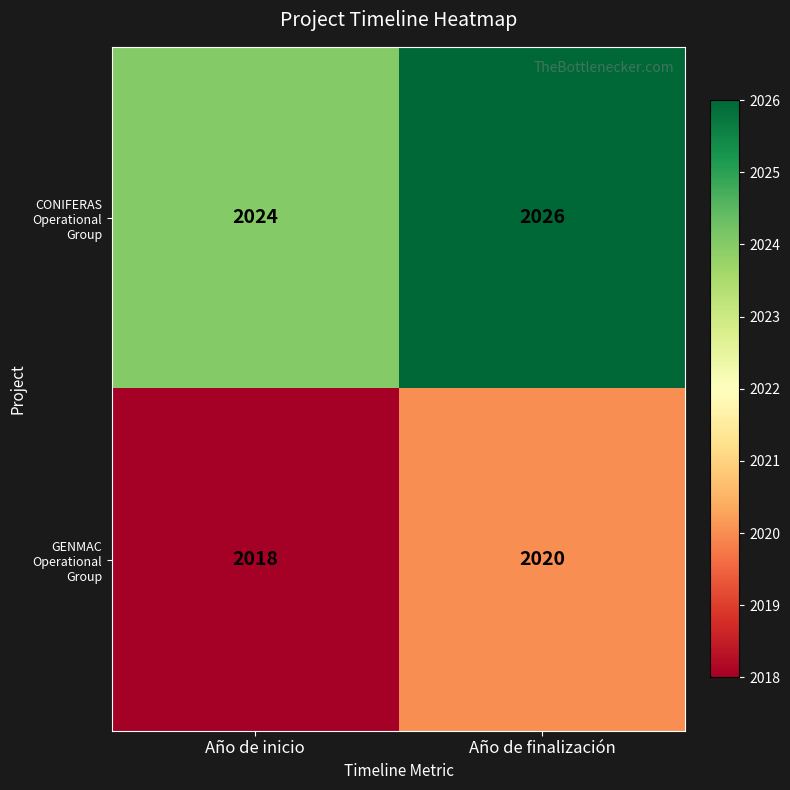

True or false: GENMAC Operational Group has a value of 2020 at Año de finalización.

True